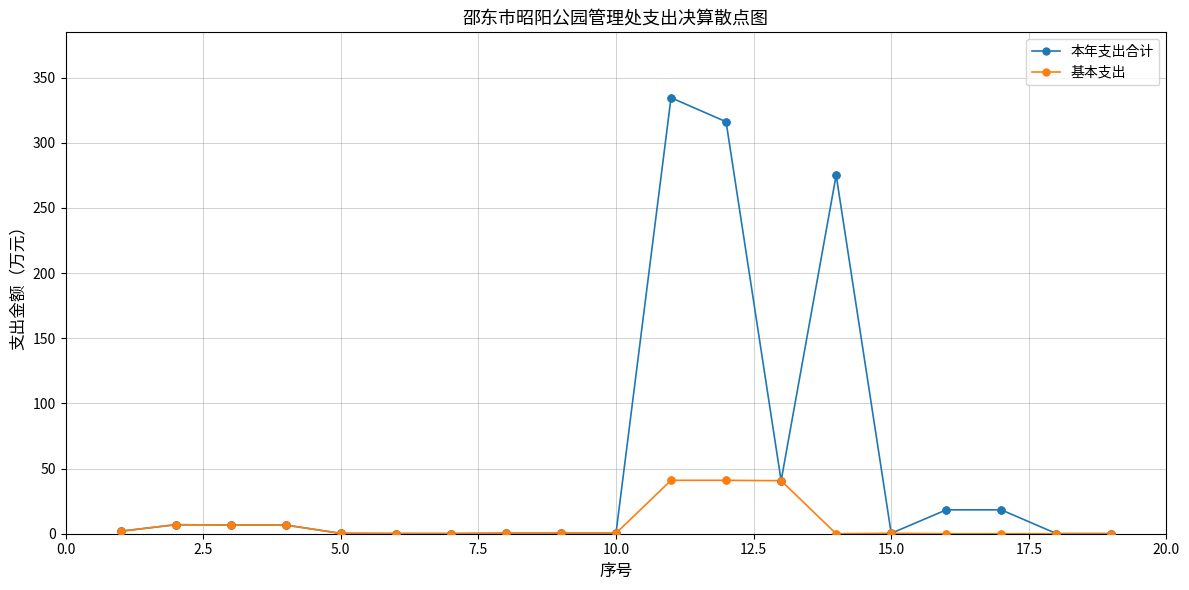

What are all the series names shown in the legend?

本年支出合计, 基本支出